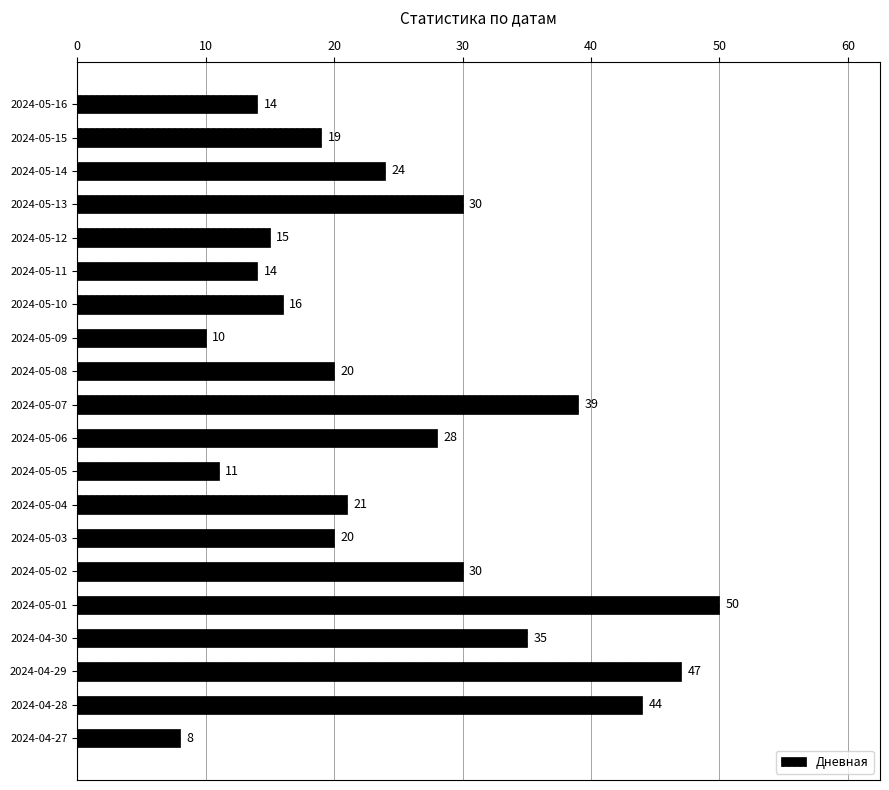

What is the label of the 5th bar from the top?

2024-05-12